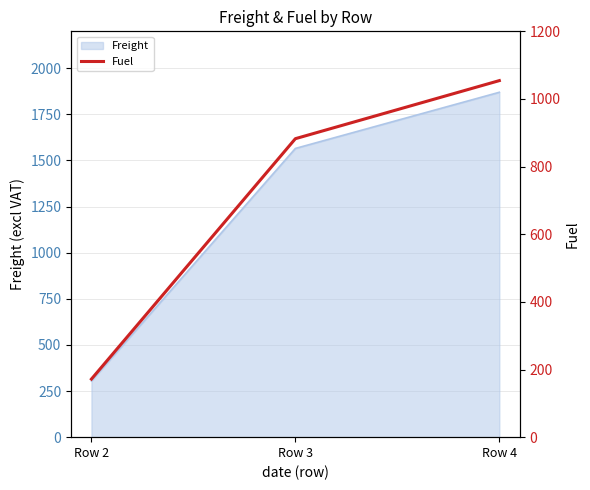

What is the maximum value shown in the chart?

1054.3